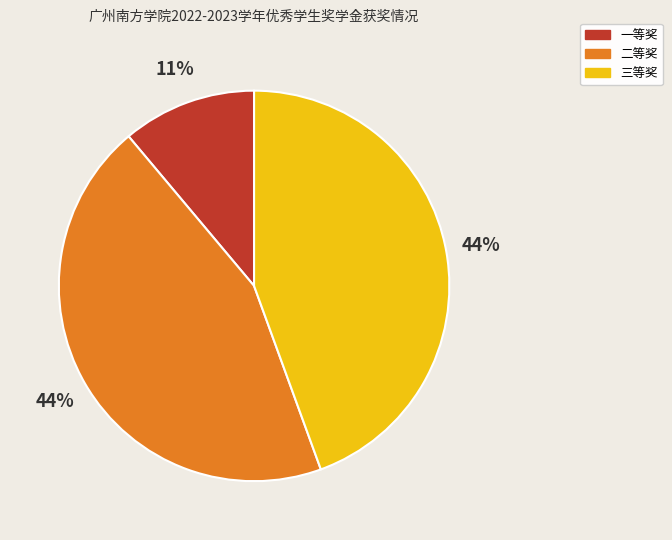

Which slice is the smallest?

一等奖